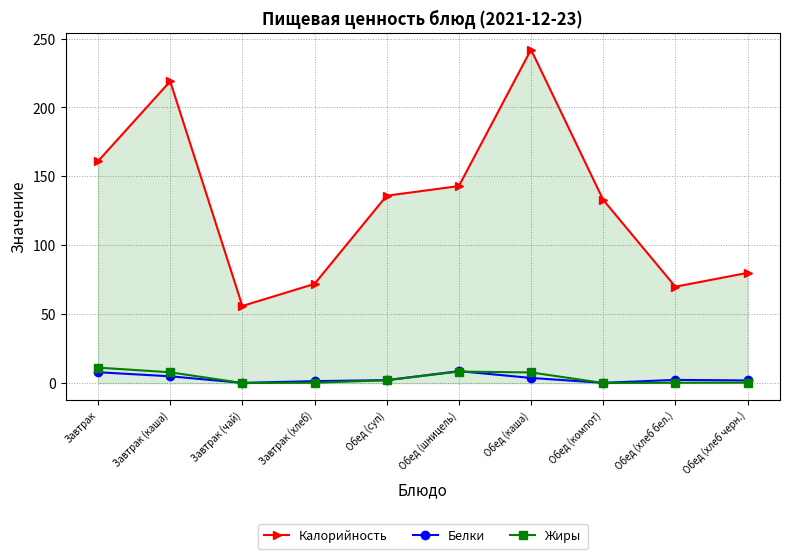

What are all the series names shown in the legend?

Калорийность, Белки, Жиры